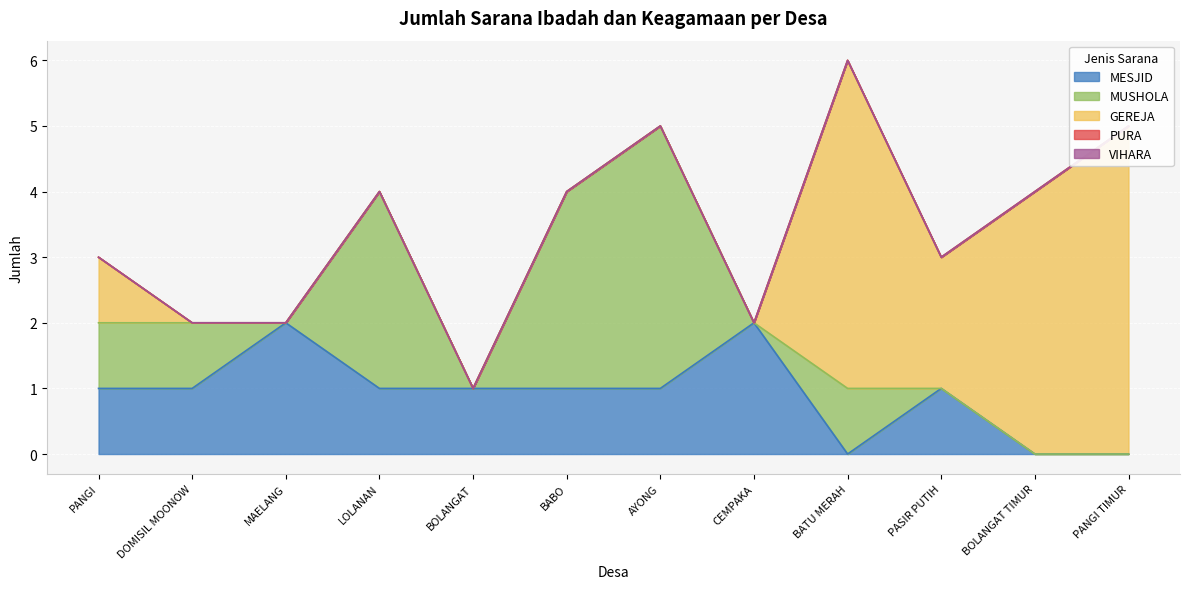

What is the maximum value shown in the chart?

5